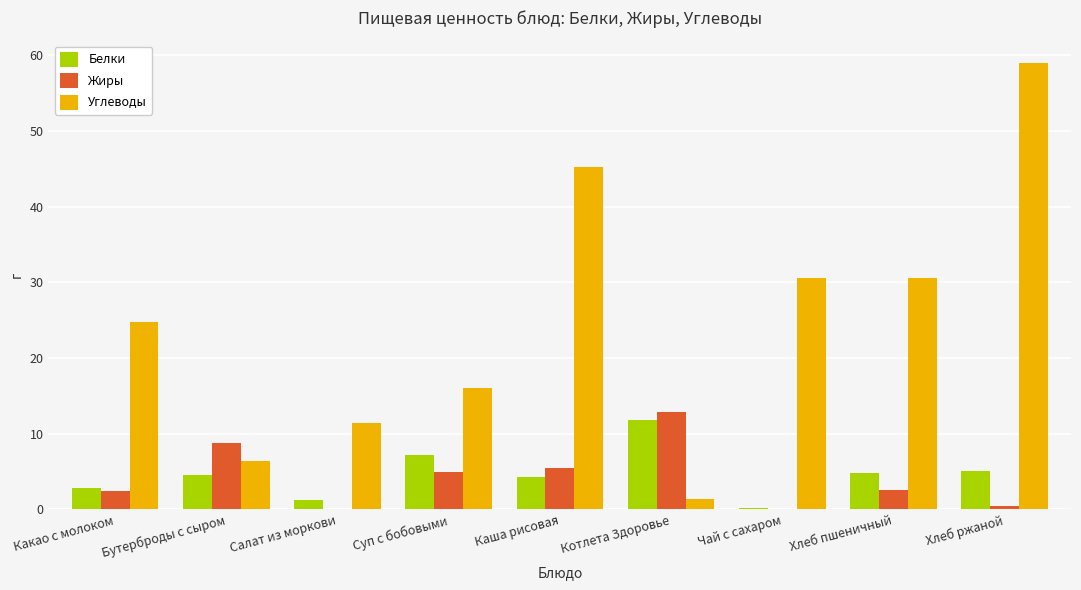

Which series changed the most between Бутерброды с сыром and Чай с сахаром?

Углеводы